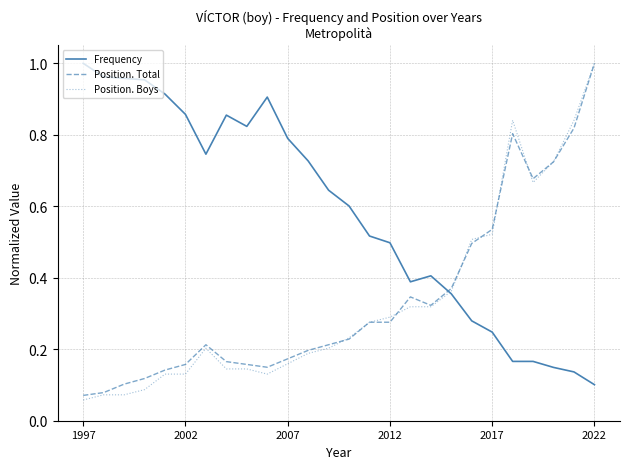

Count the number of categories in the chart.

26